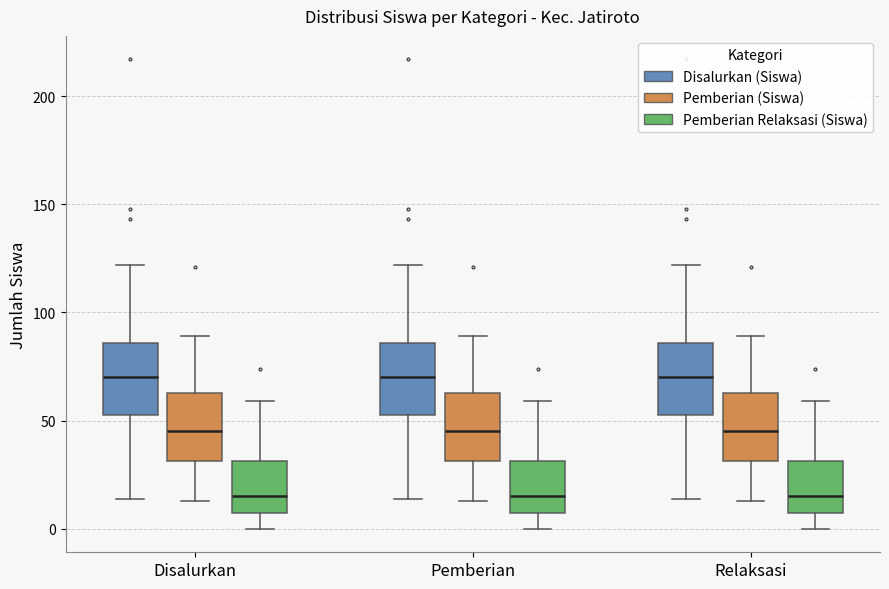

Reading left to right, read every box against the y-axis: the position of its median line, the range the box covers, and the ends of its whiskers. The values are not printed on the chart, so give them approximately, as read against the axis.

Disalurkan (Disalurkan (Siswa)): median 70, box 55 to 85, whiskers 15 to 120
Disalurkan (Pemberian (Siswa)): median 45, box 30 to 65, whiskers 15 to 90
Disalurkan (Pemberian Relaksasi (Siswa)): median 15, box 10 to 30, whiskers 0 to 60
Pemberian (Disalurkan (Siswa)): median 70, box 55 to 85, whiskers 15 to 120
Pemberian (Pemberian (Siswa)): median 45, box 30 to 65, whiskers 15 to 90
Pemberian (Pemberian Relaksasi (Siswa)): median 15, box 10 to 30, whiskers 0 to 60
Relaksasi (Disalurkan (Siswa)): median 70, box 55 to 85, whiskers 15 to 120
Relaksasi (Pemberian (Siswa)): median 45, box 30 to 65, whiskers 15 to 90
Relaksasi (Pemberian Relaksasi (Siswa)): median 15, box 10 to 30, whiskers 0 to 60